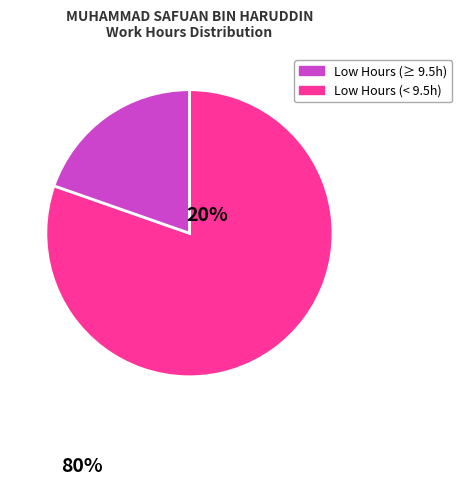

How many slices are in this pie chart?

2